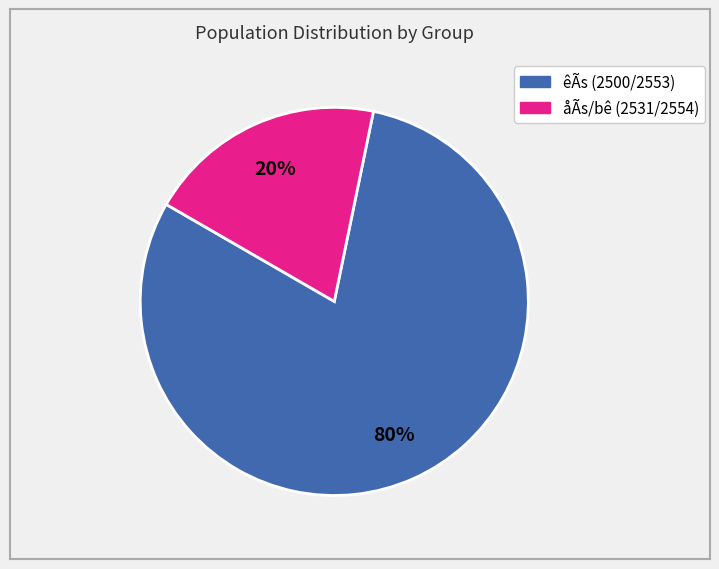

To the nearest percent, what is the difference between the largest and smallest slice percentages?

60%